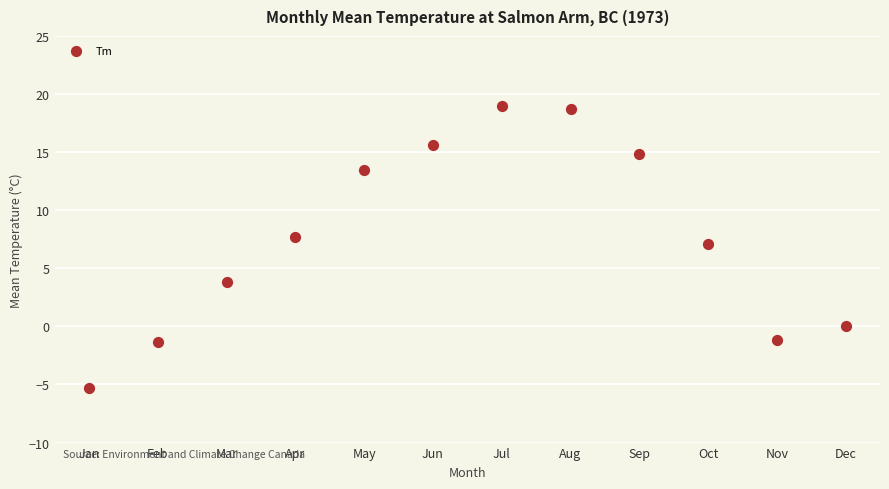

What Y value in the scatter plot is closest to 6?

7.1